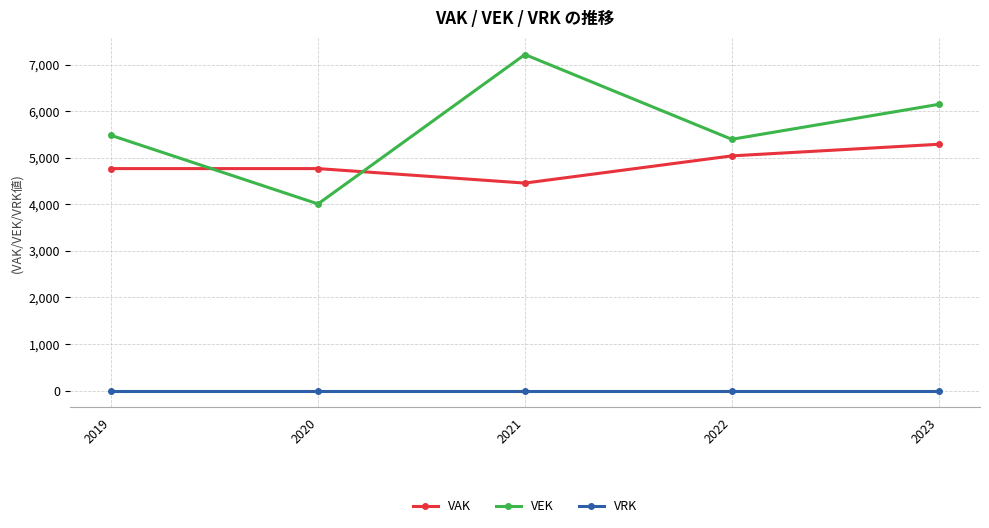

What is the spread (max minus min) of values at 2022?

5396